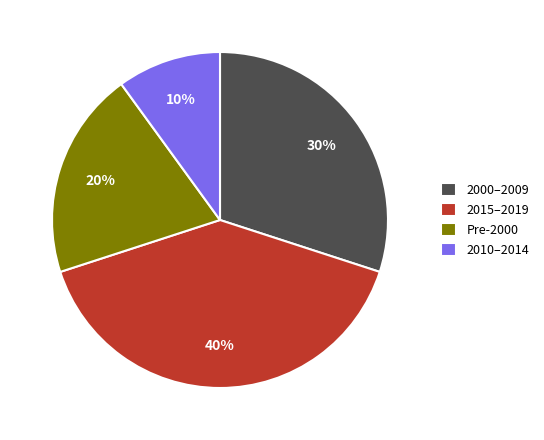

Which category has the biggest portion of the pie?

2015–2019